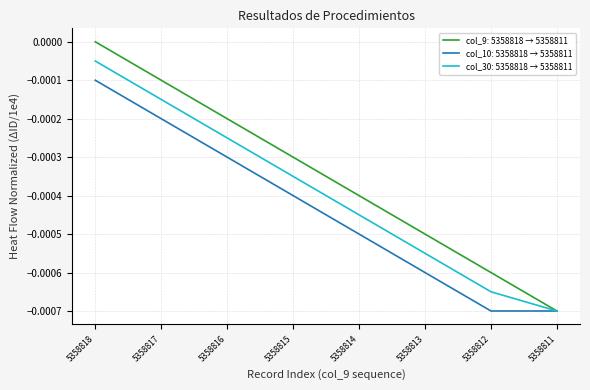

The value of col_30: 5358818 → 5358811 at 5358816 is -0.0. True or false?

True